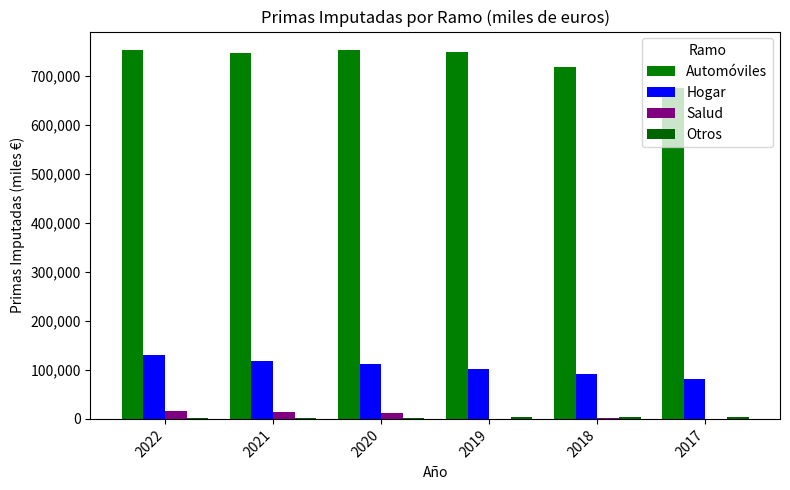

The Hogar series shows 129799 at 2022. True or false?

True